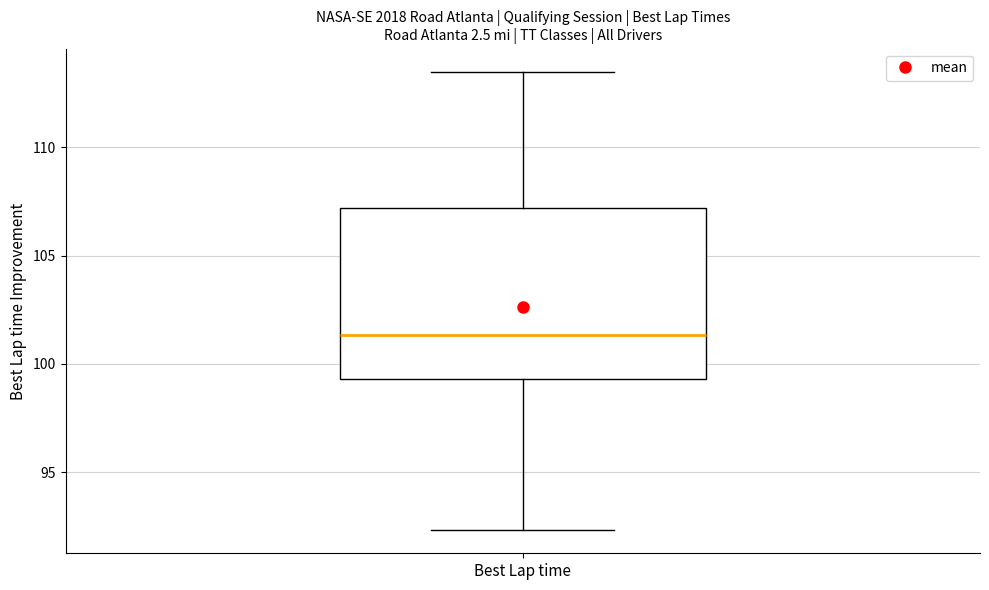

Read this box plot against the y-axis: the position of the median line, the range covered by the box, and the ends of both whiskers. The values are not printed on the chart, so give them approximately, as read against the axis.

median 101.5, box 99.5 to 107.0, whiskers 92.5 to 113.5